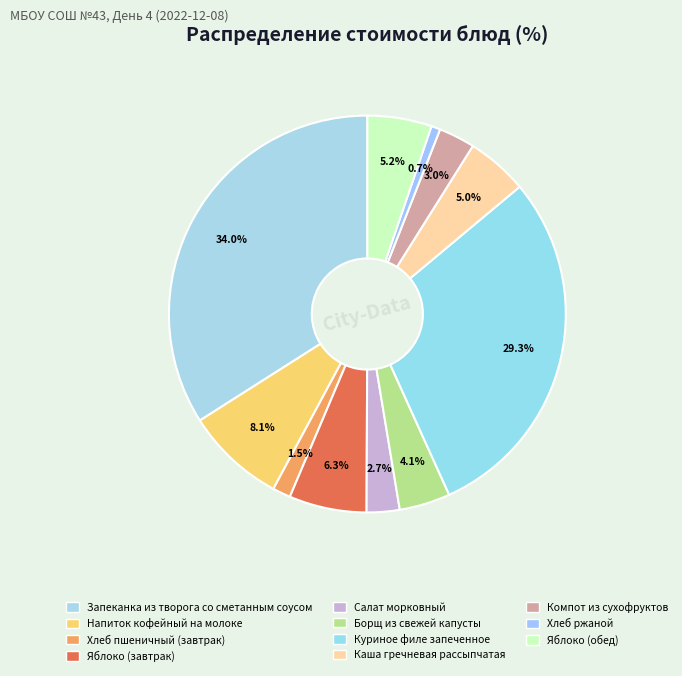

Count the number of slices in the pie.

11